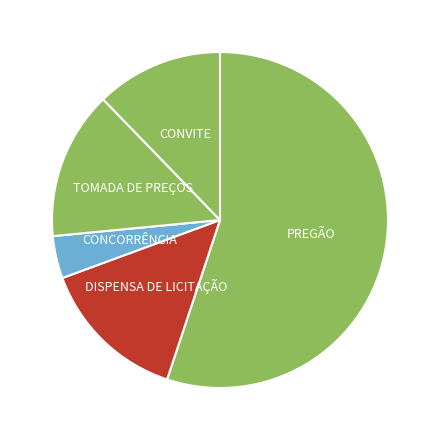

How many slices are in this pie chart?

5